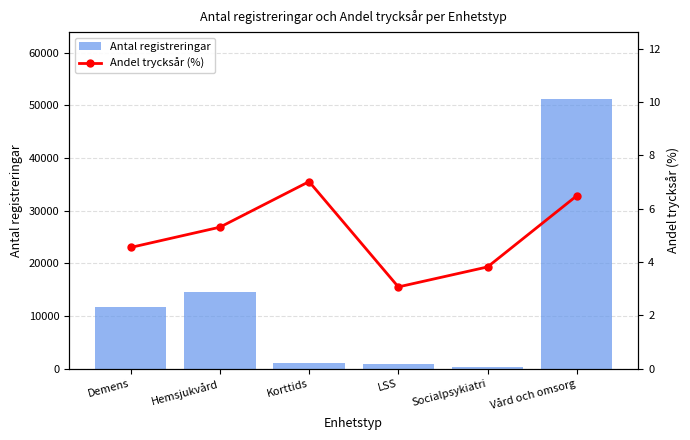

Which label corresponds to the smallest value in the chart?

LSS